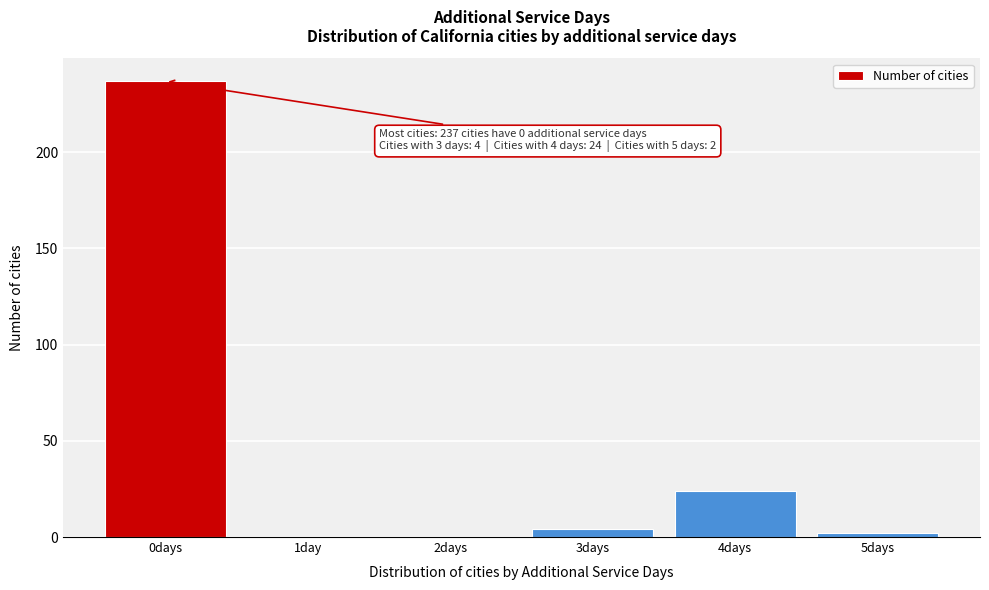

Reading right to left, transcribe all the data shown in this chart.

5days=2	4days=24	3days=4	2days=0	1day=0	0days=237